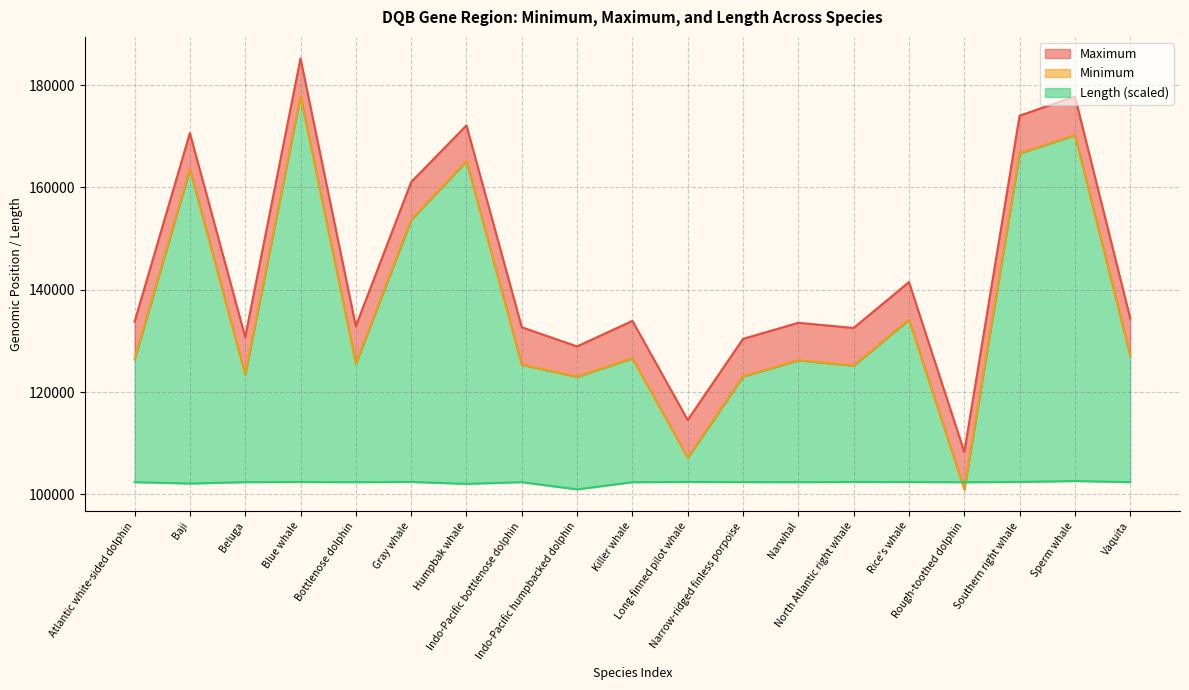

At which label does Length reach its peak?

Sperm whale